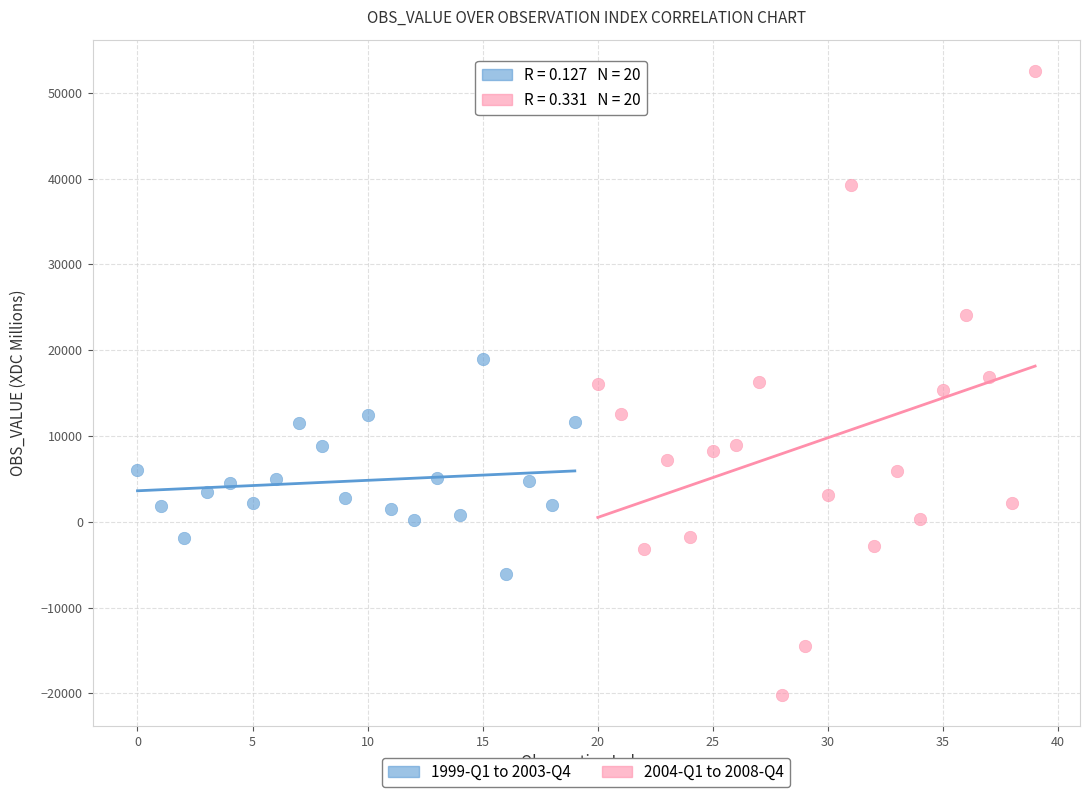

Which series has the largest Y range (max minus min)?

2004-Q1 to 2008-Q4